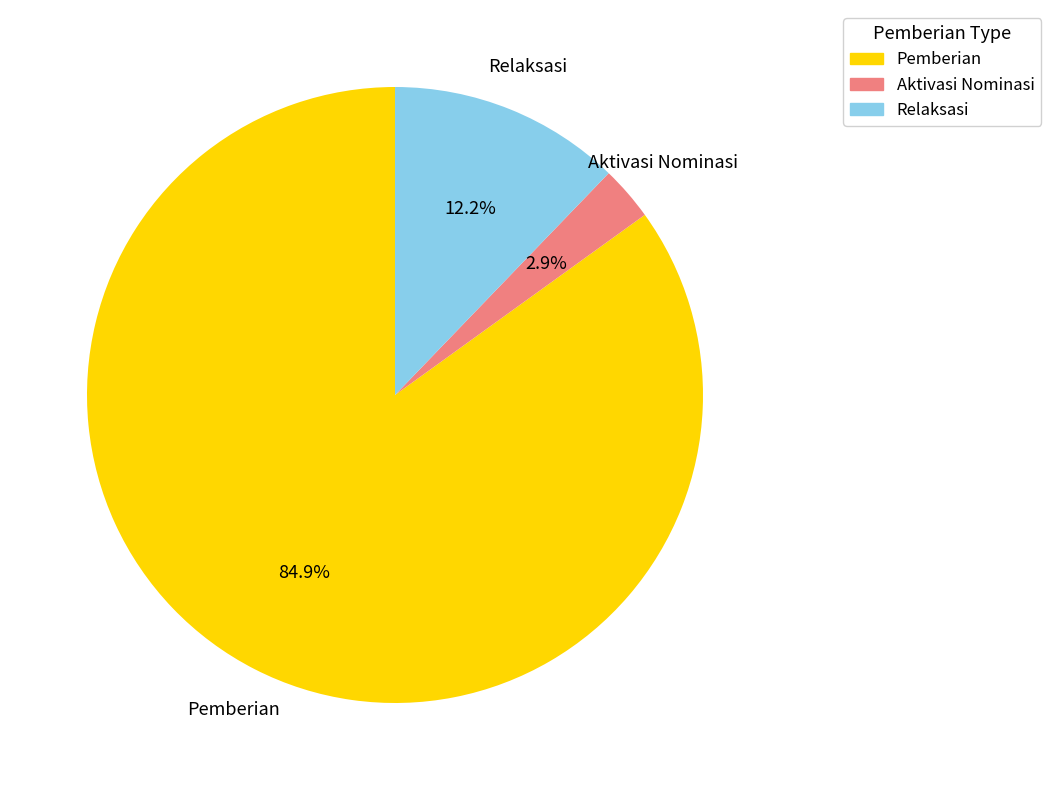

How many segments does this pie chart have?

3